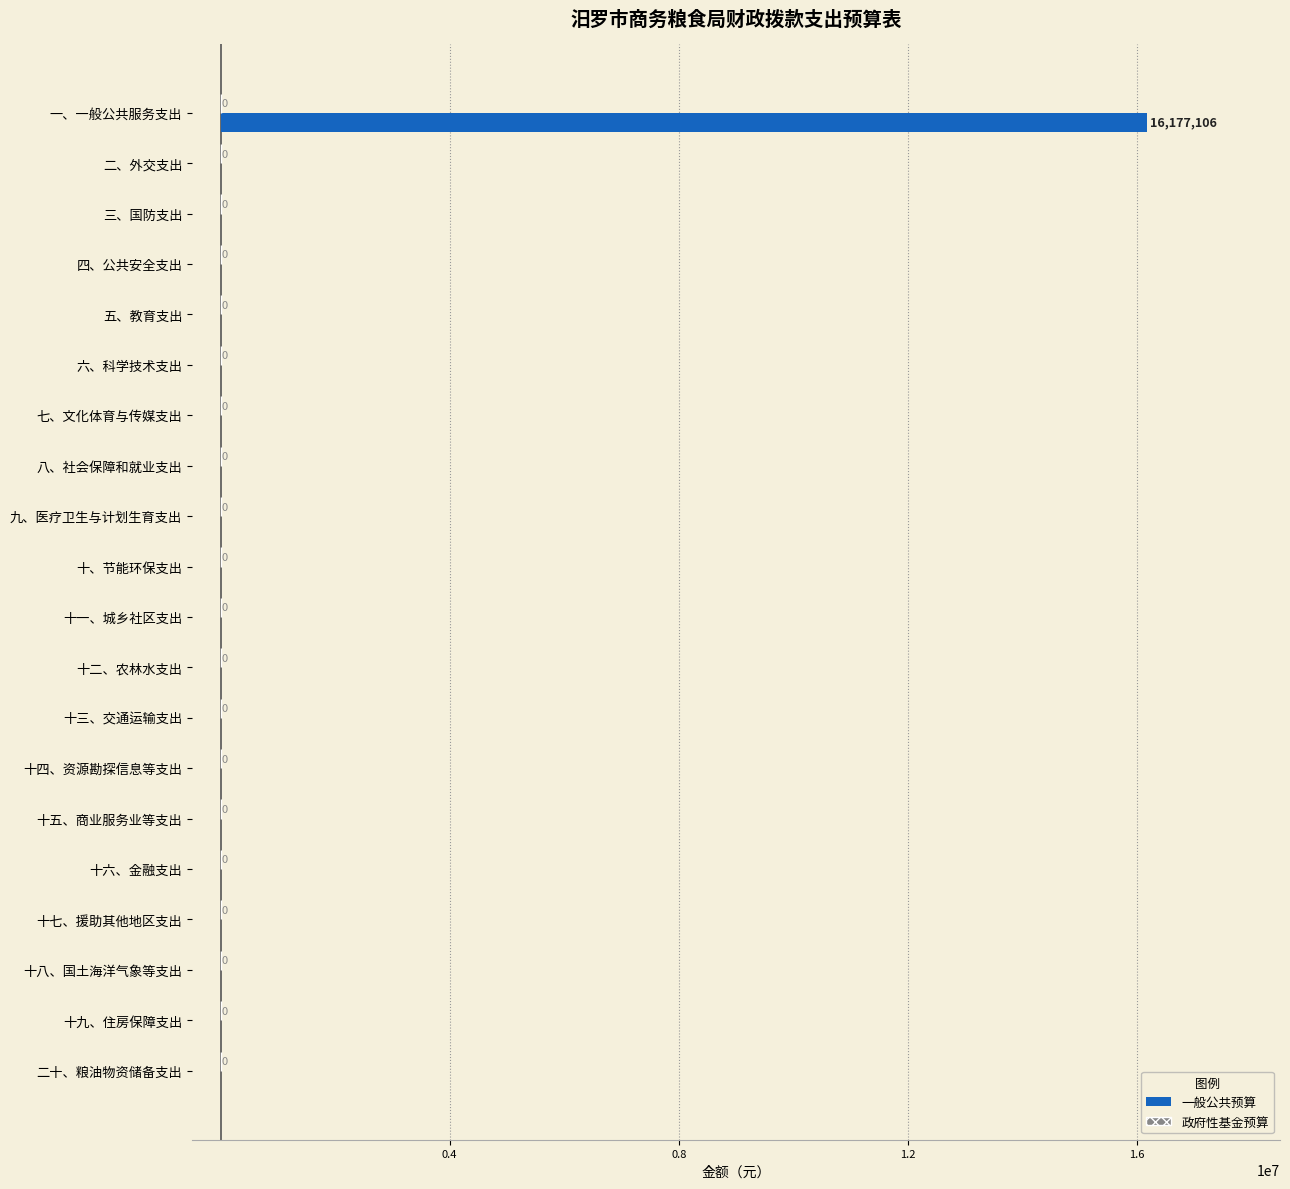

Are the bars horizontal?

Yes